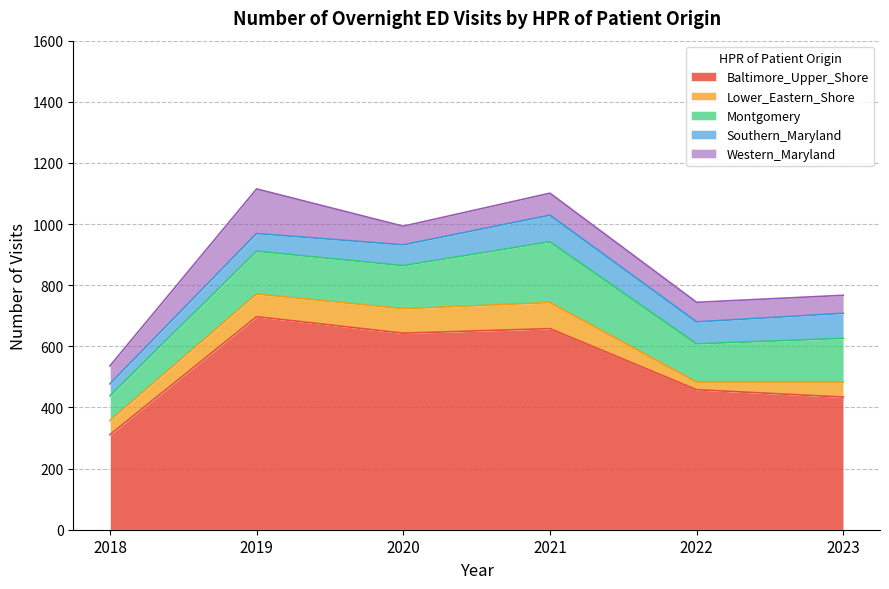

Where does the Lower_Eastern_Shore series first go above 74?

2020